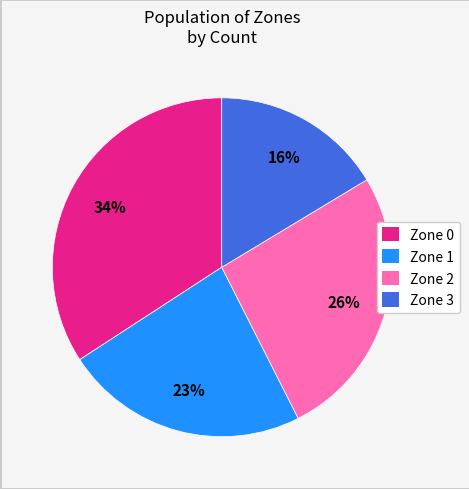

Is there any slice that represents more than half of the pie?

No